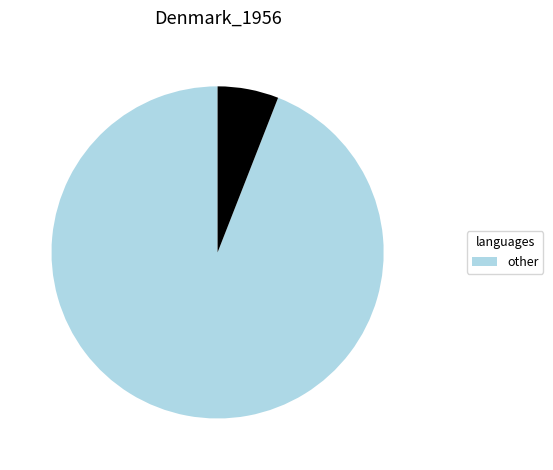

Is there a majority slice in this chart?

Yes